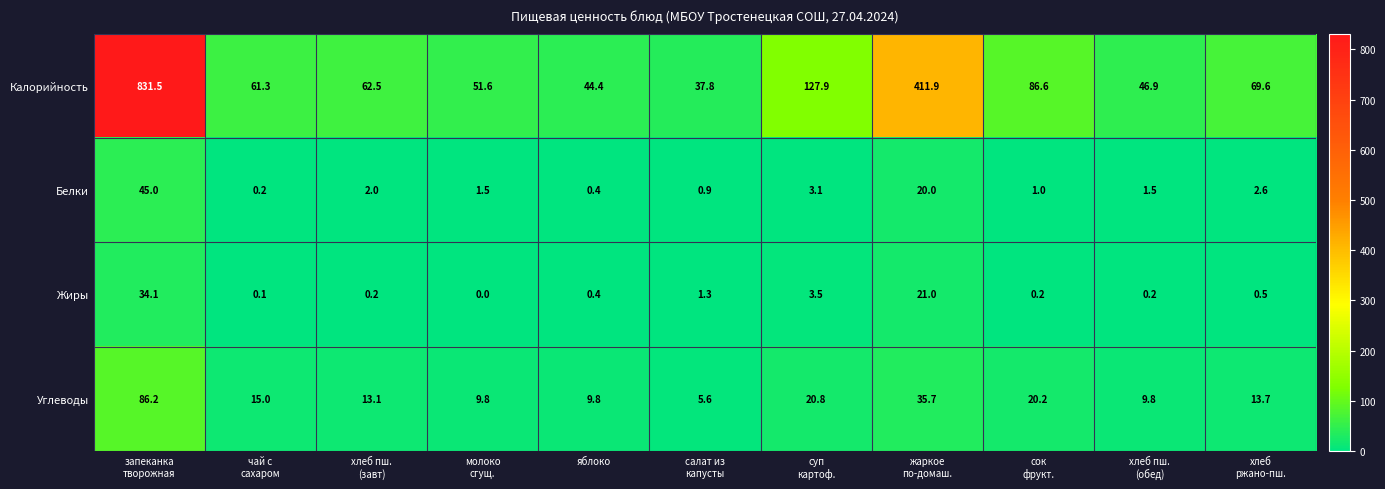

What is the difference between the second highest and minimum values in the Калорийность series?

374.1